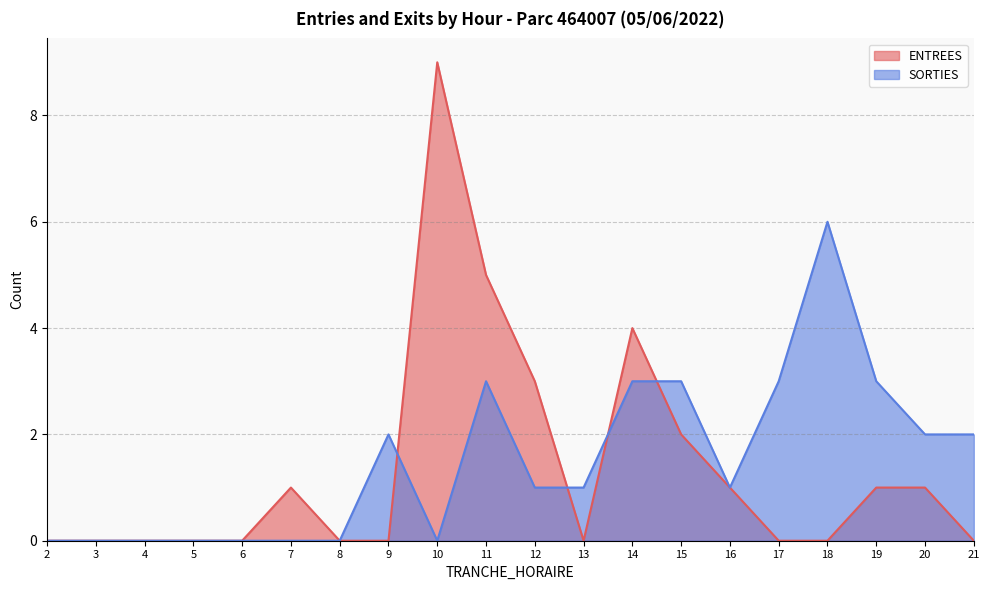

Which series has the largest total across all categories?

SORTIES